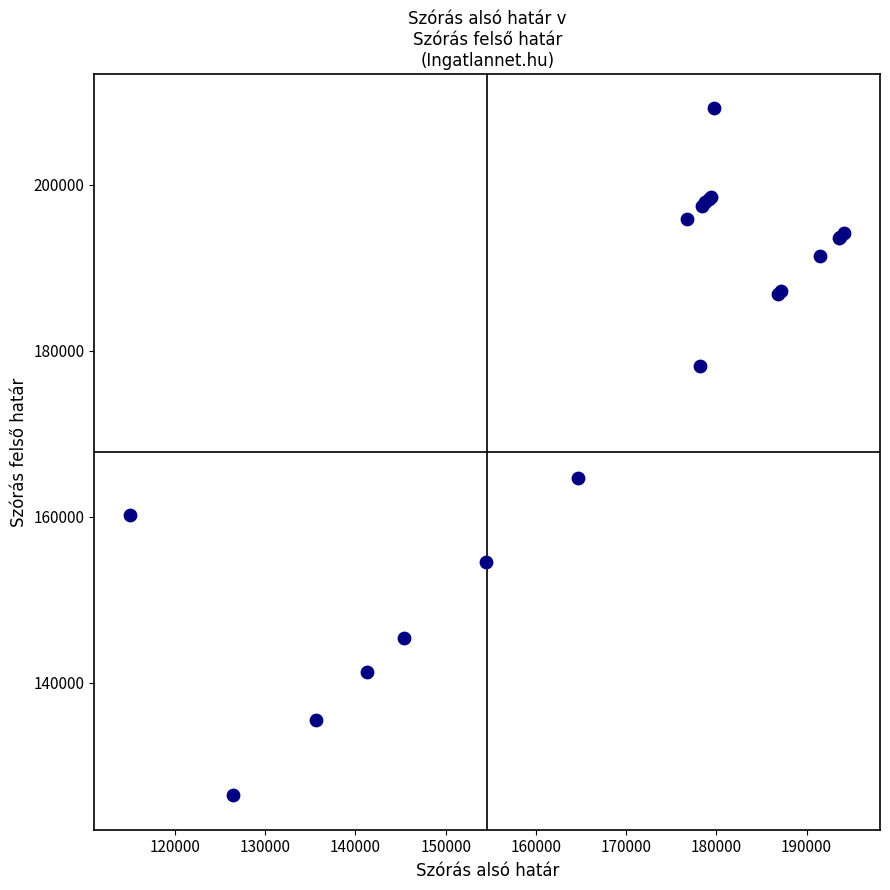

What Y value in the scatter plot is closest to 167826?

164621